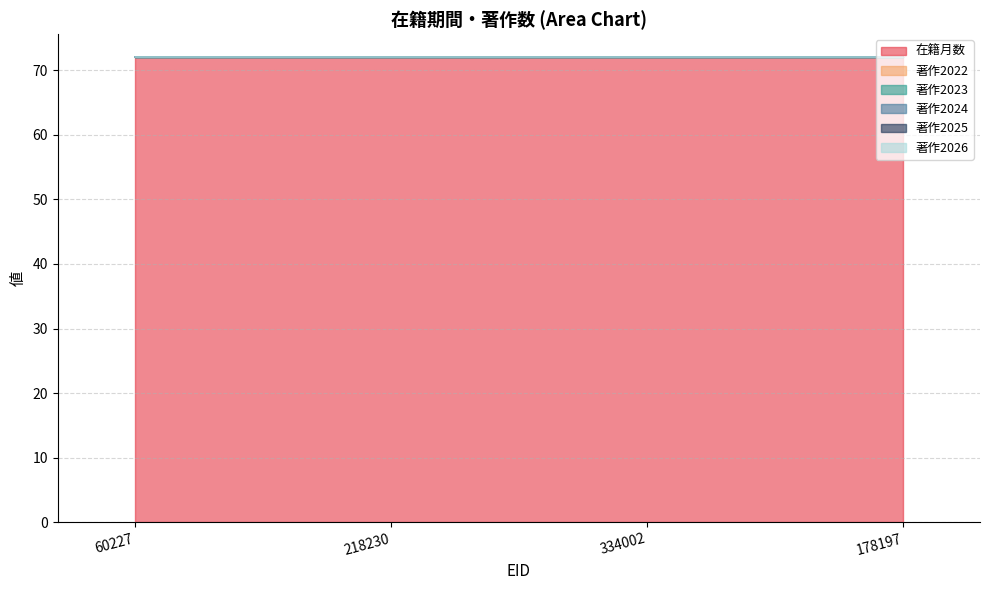

At 178197, list the series in order from largest to smallest.

在籍月数, 著作2022, 著作2023, 著作2024, 著作2025, 著作2026